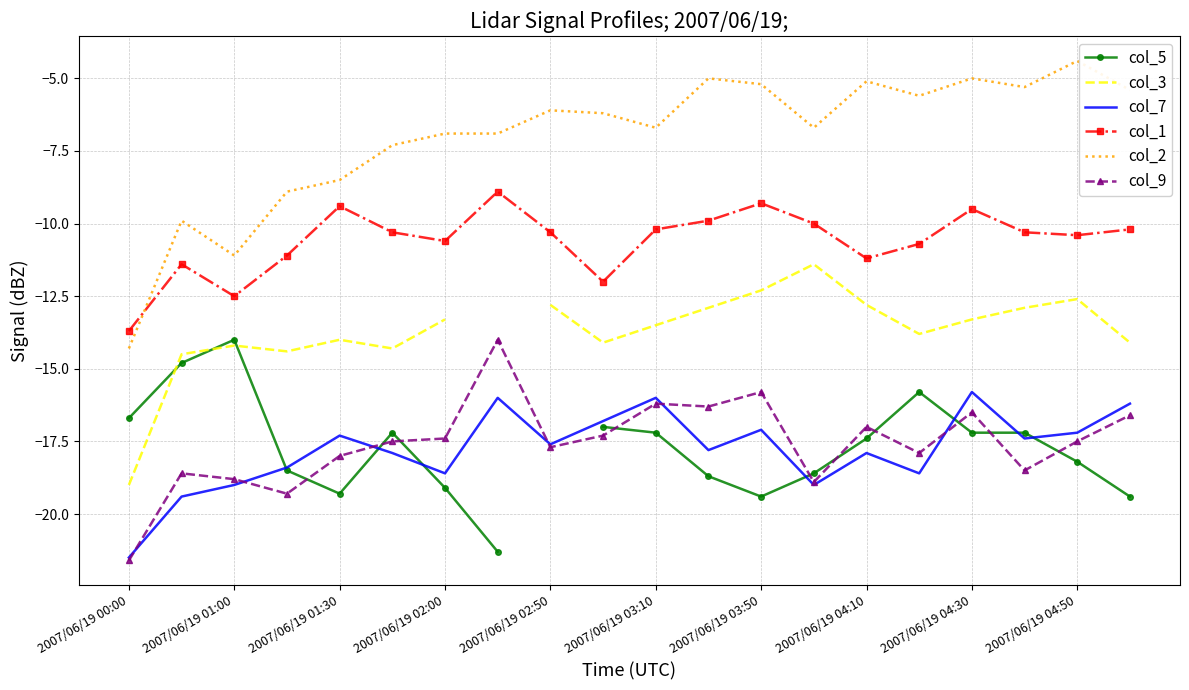

True or false: col_2 and col_3 intersect in this chart.

False